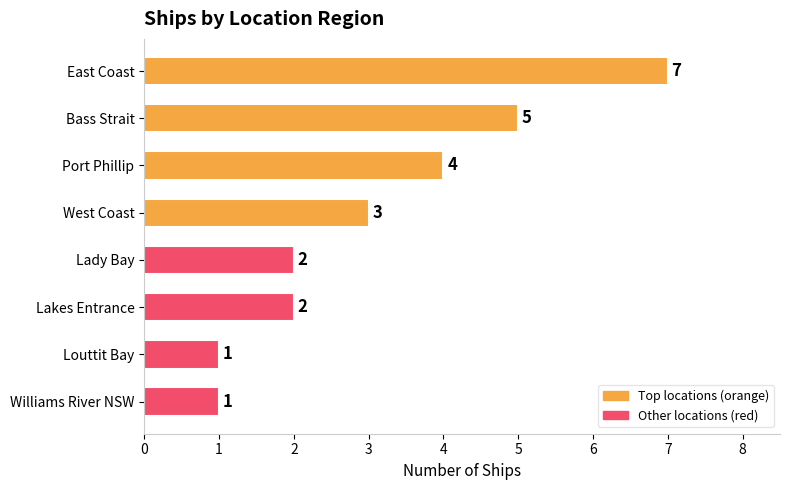

Does the chart contain any negative values?

No